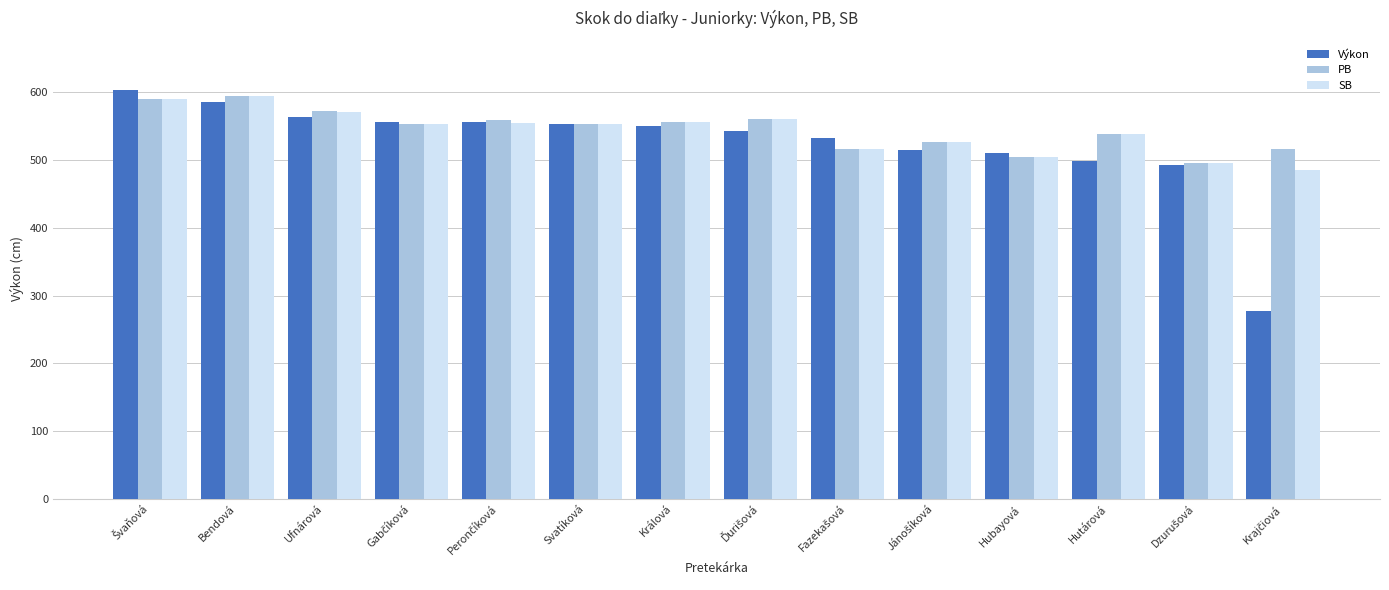

How many values in the SB series are below 554?

7